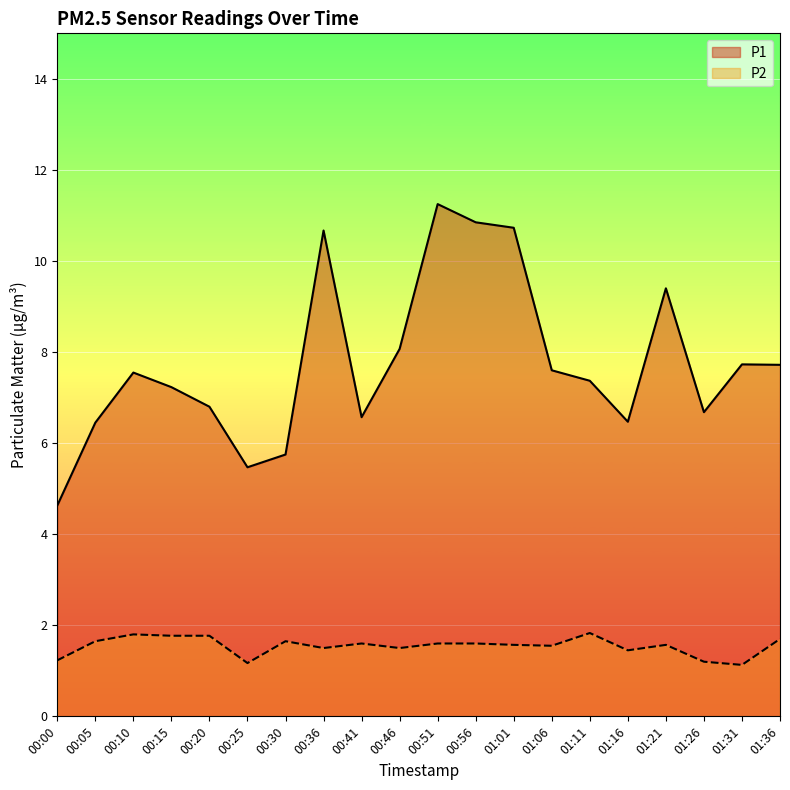

Which label corresponds to the smallest value in the chart?

01:31